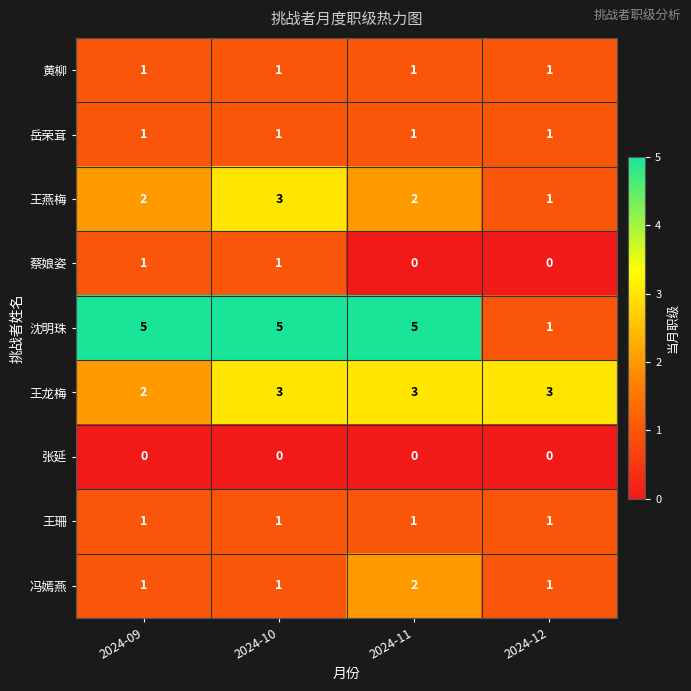

What is the sum of all 王珊 values?

4